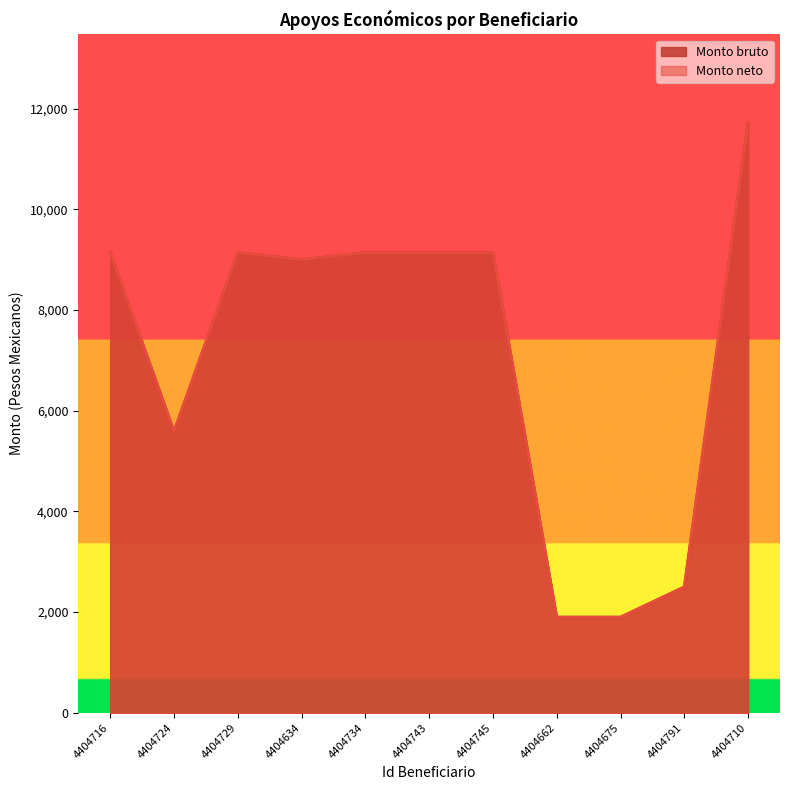

What is the label of the 10th point from the right?

4404724